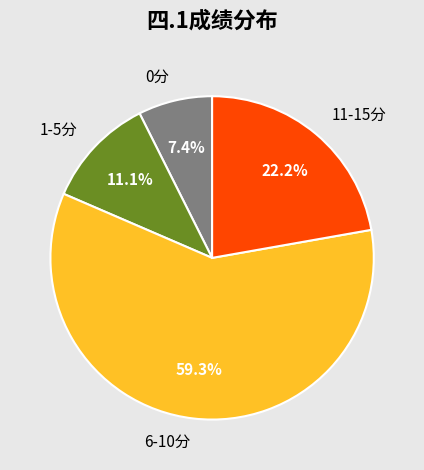

How many slices are in this pie chart?

4